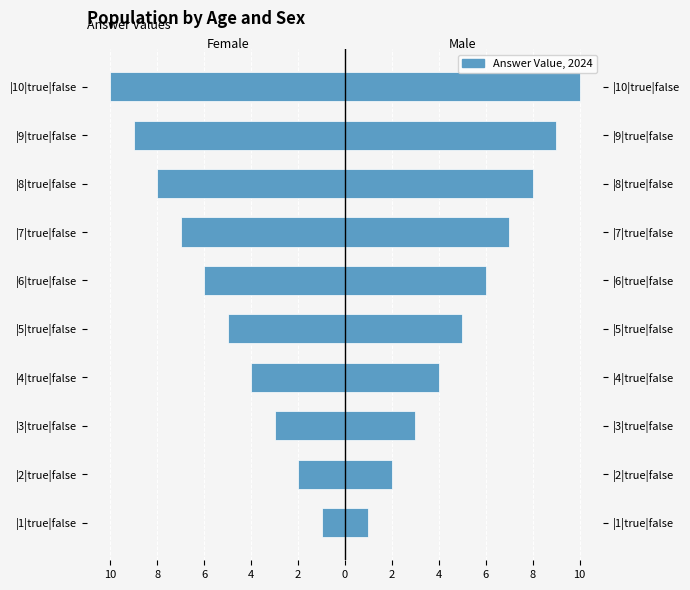

Reading left to right, transcribe all the data shown in this chart.

Female: -1	-2	-3	-4	-5	-6	-7	-8	-9	-10
Male: 1	2	3	4	5	6	7	8	9	10